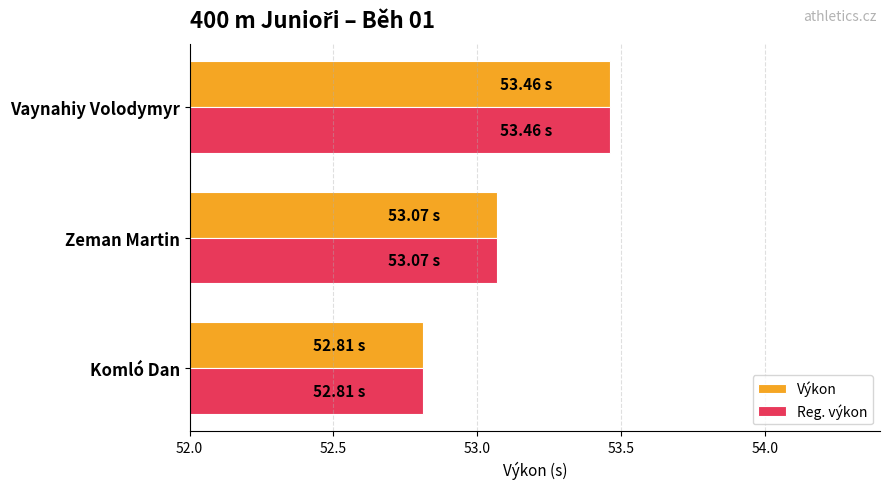

What is the difference between the maximum and second lowest values in the Reg. výkon series?

0.4